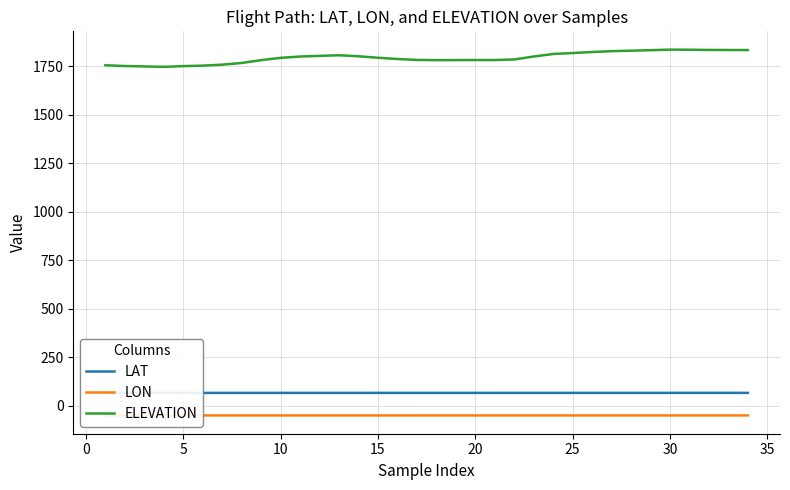

What is the minimum value for ELEVATION?

1748.1